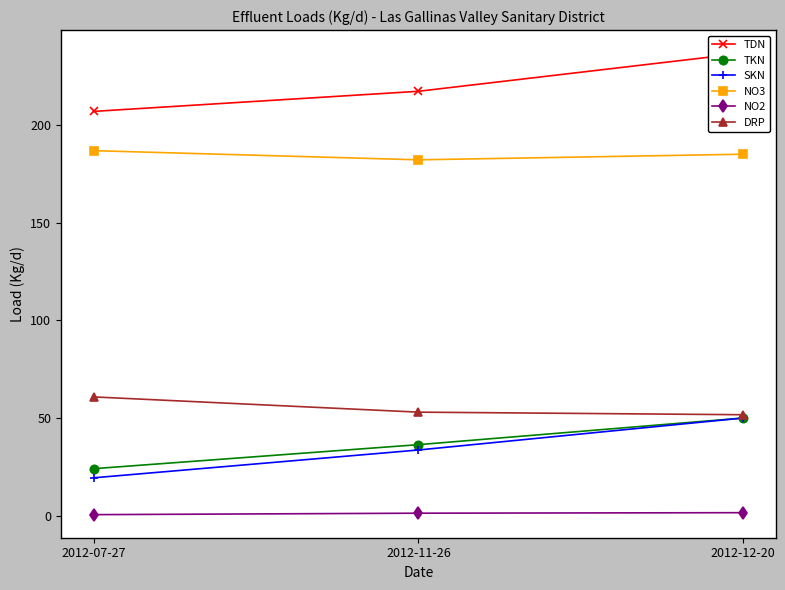

Count the number of categories in the chart.

3